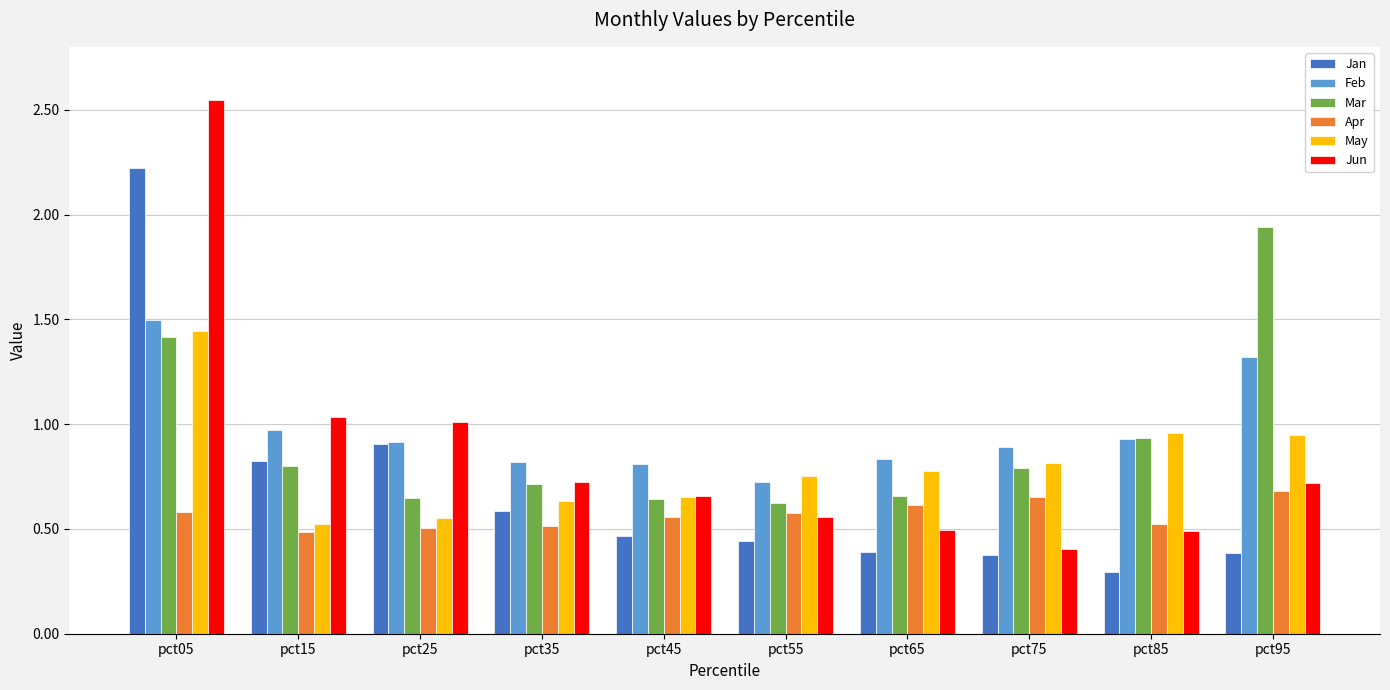

True or false: May has a value of 0.8 at pct75.

True